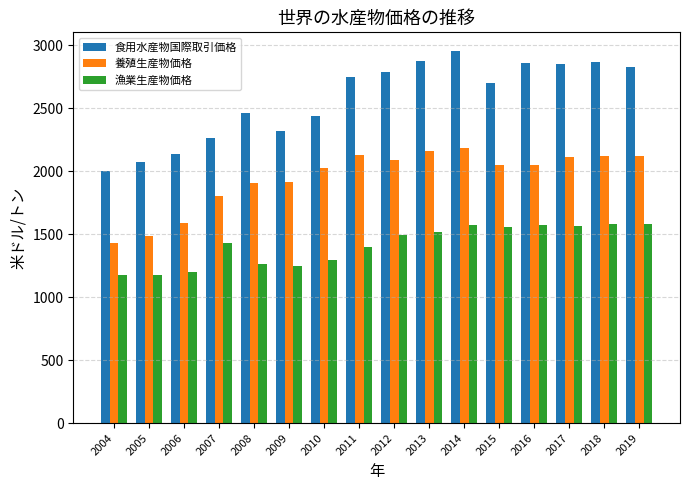

Is it true that 漁業生産物価格 equals 1520.0 at 2013?

True